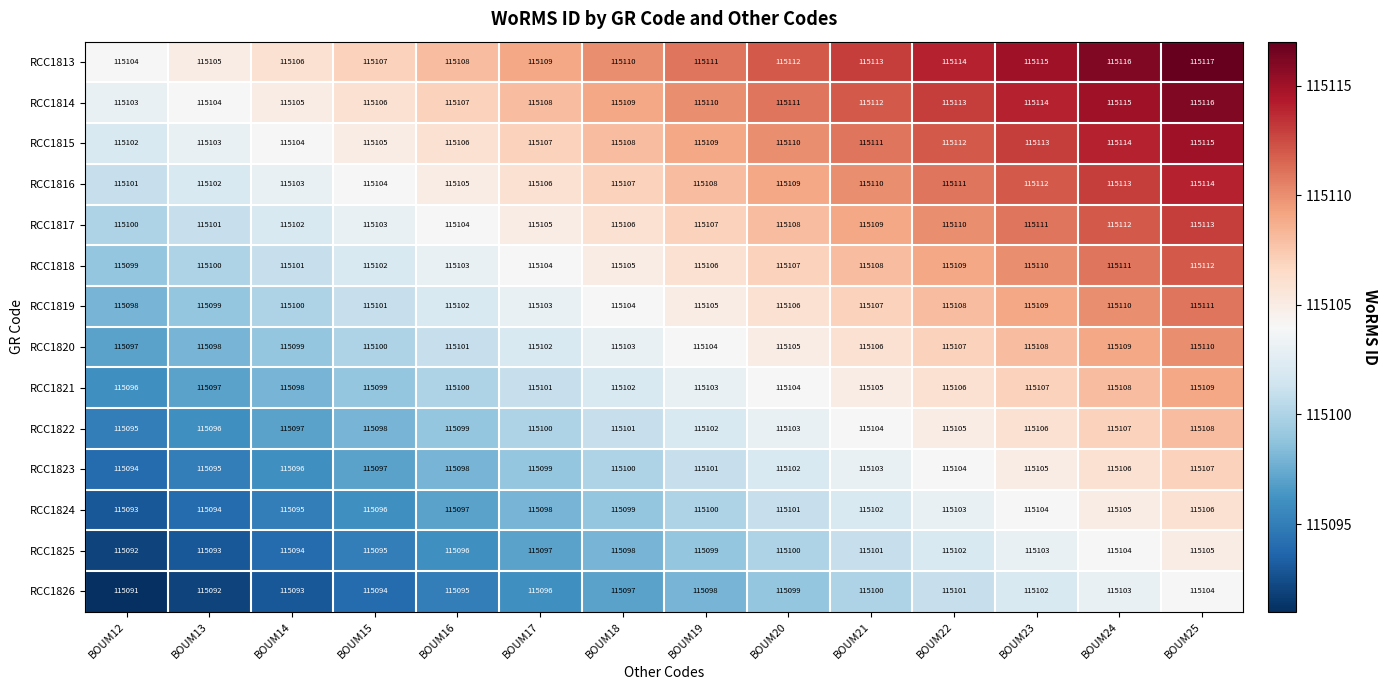

The value of RCC1817 at BOUM18 is 75316. True or false?

False